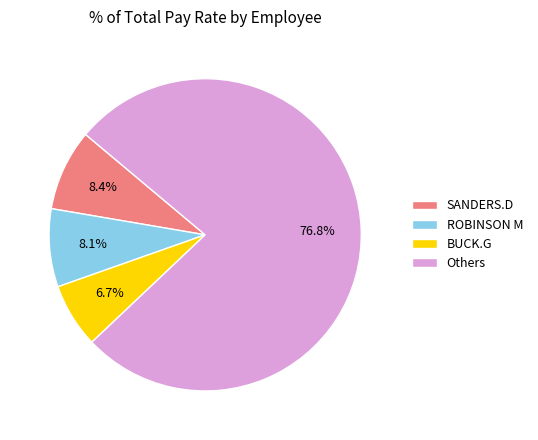

Between Others and BUCK.G, which is larger?

Others